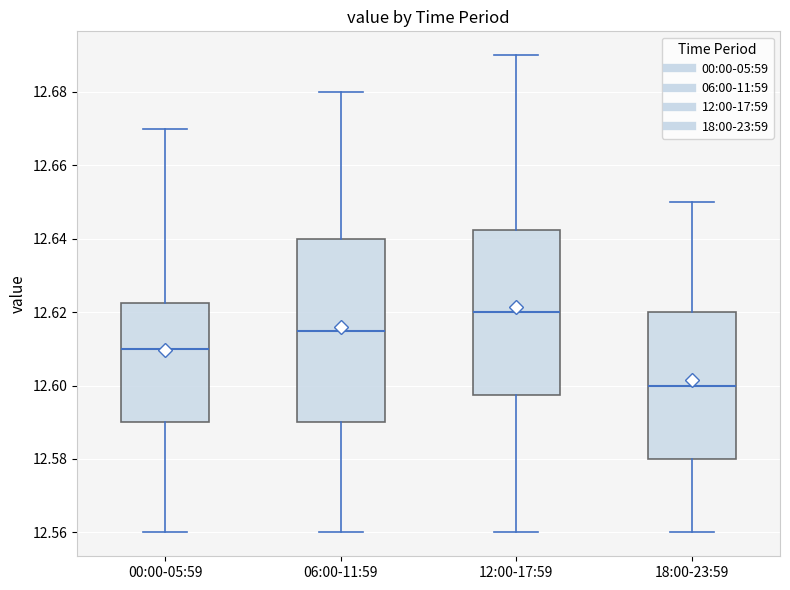

Reading left to right, transcribe this box plot: for each box, give where its median line is, the range the box spans, and where its two whiskers end, as read against the y-axis. The values are not printed on the chart, so give them approximately, as read against the axis.

00:00-05:59: median 12.610, box 12.590 to 12.622, whiskers 12.560 to 12.670
06:00-11:59: median 12.616, box 12.590 to 12.640, whiskers 12.560 to 12.680
12:00-17:59: median 12.620, box 12.598 to 12.642, whiskers 12.560 to 12.690
18:00-23:59: median 12.600, box 12.580 to 12.620, whiskers 12.560 to 12.650